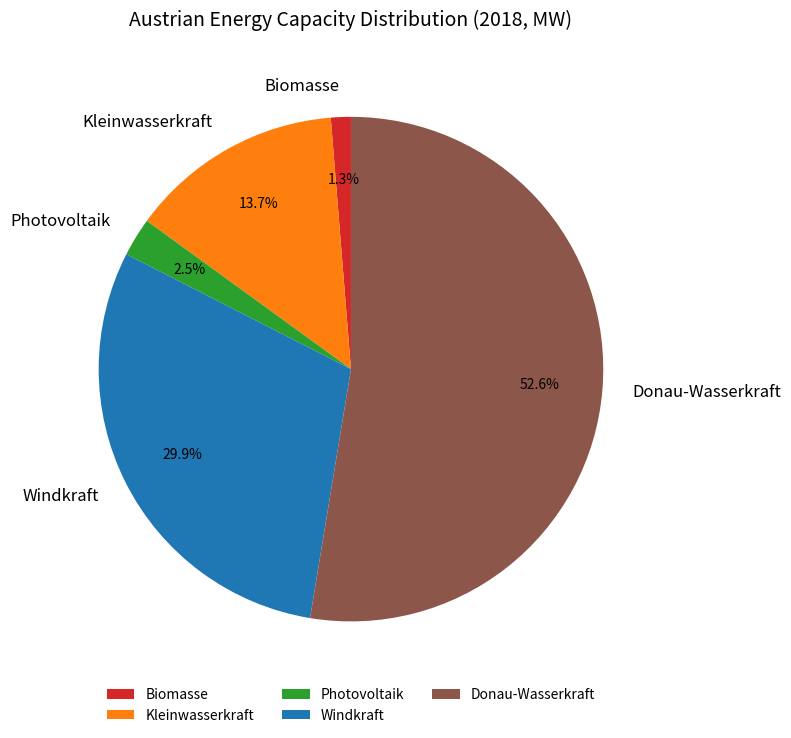

Rank the categories by value from highest to lowest.

Donau-Wasserkraft, Windkraft, Kleinwasserkraft, Photovoltaik, Biomasse